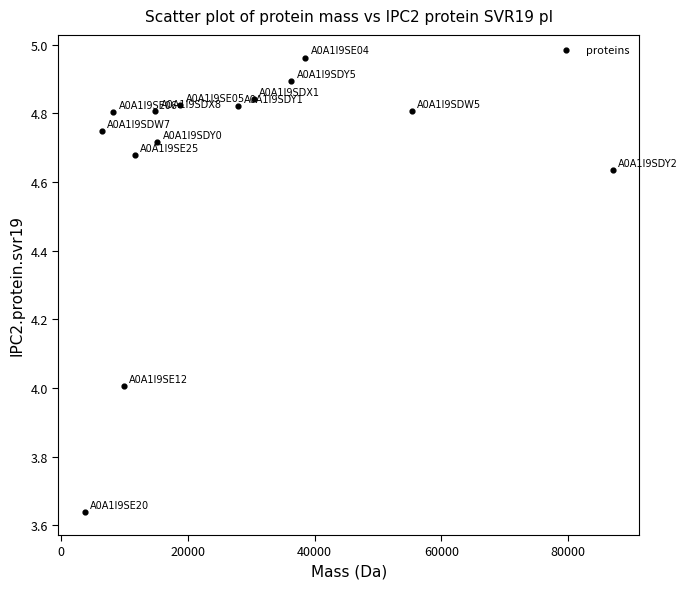

What is the range of Y values (max minus min)?

1.3